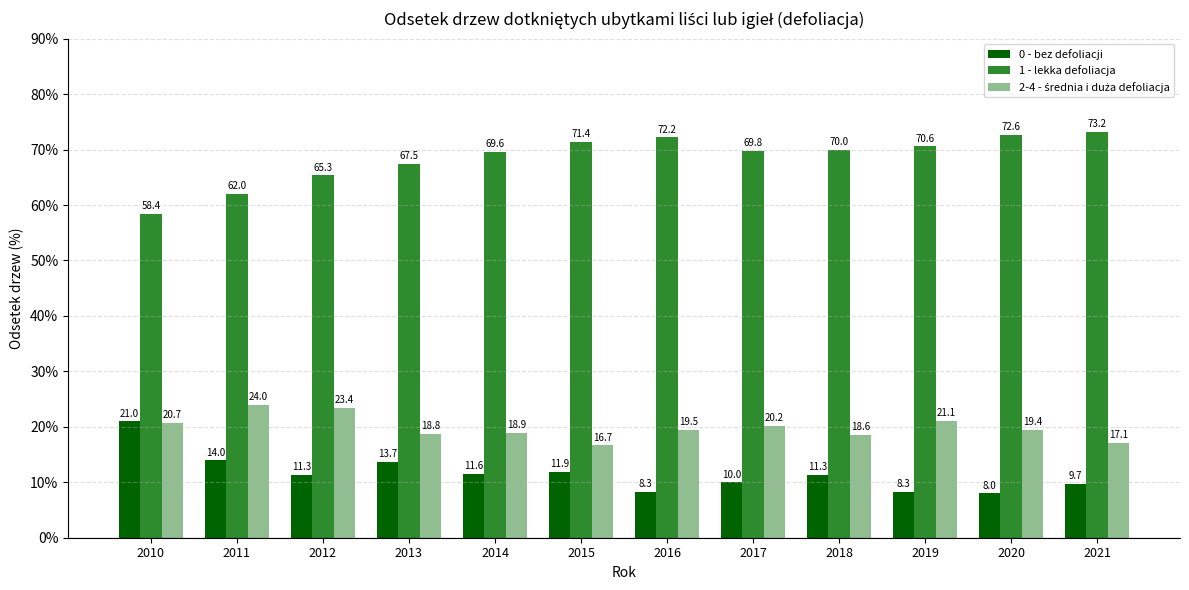

How many data points in 1 - lekka defoliacja are less than 70?

6